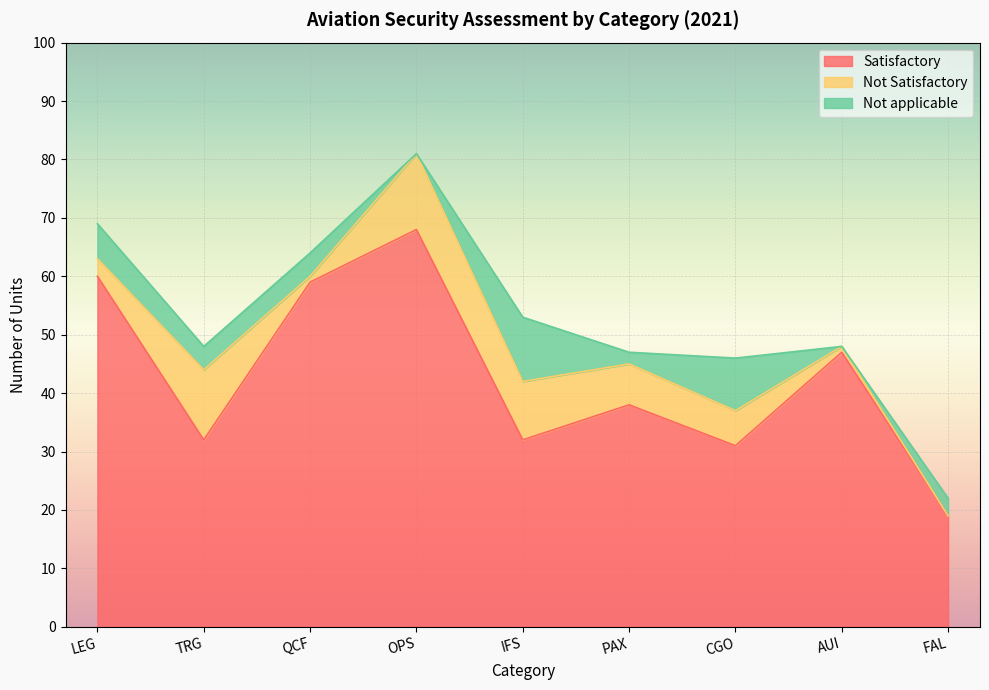

Reading left to right, what are all the values shown in this chart?

Satisfactory: LEG=60	TRG=32	QCF=59	OPS=68	IFS=32	PAX=38	CGO=31	AUI=47	FAL=19
Not Satisfactory: LEG=3	TRG=12	QCF=1	OPS=13	IFS=10	PAX=7	CGO=6	AUI=1	FAL=0
Not applicable: LEG=6	TRG=4	QCF=4	OPS=0	IFS=11	PAX=2	CGO=9	AUI=0	FAL=3